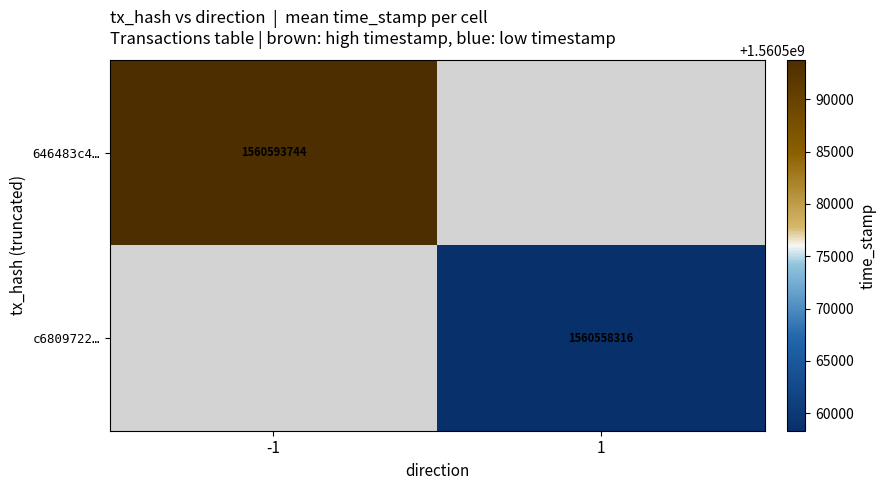

Is the value of c6809722… at 1 greater than the value of 646483c4… at -1?

No